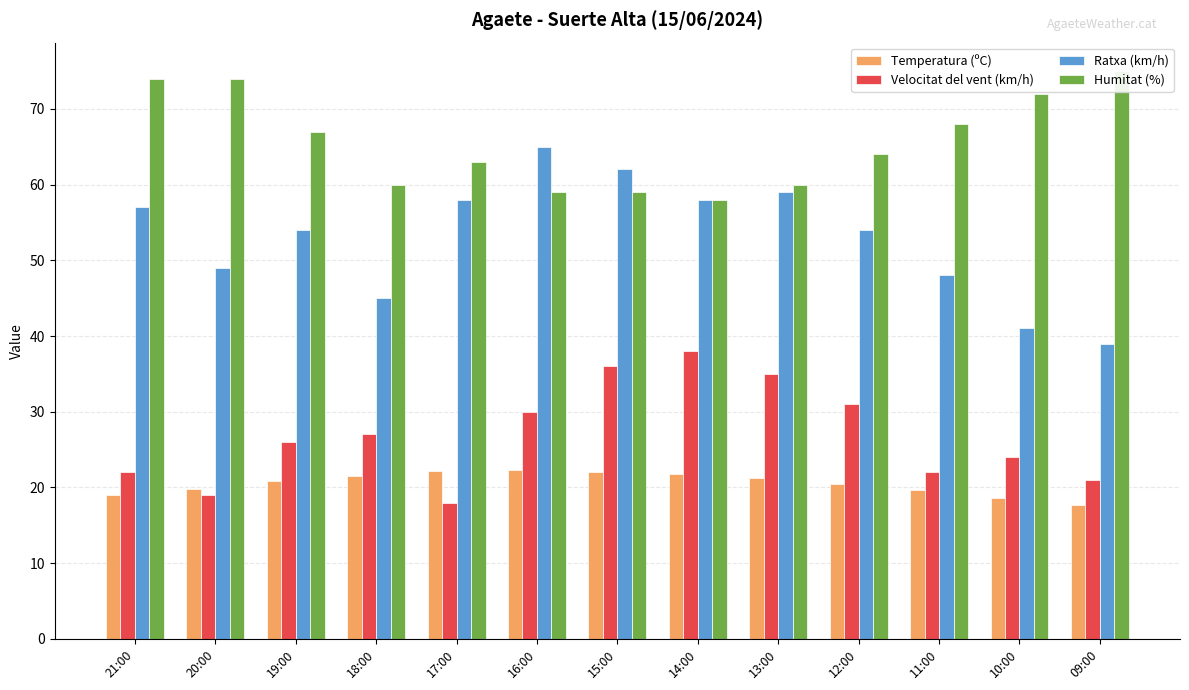

What is the lowest value of the Velocitat del vent (km/h) series?

18.0